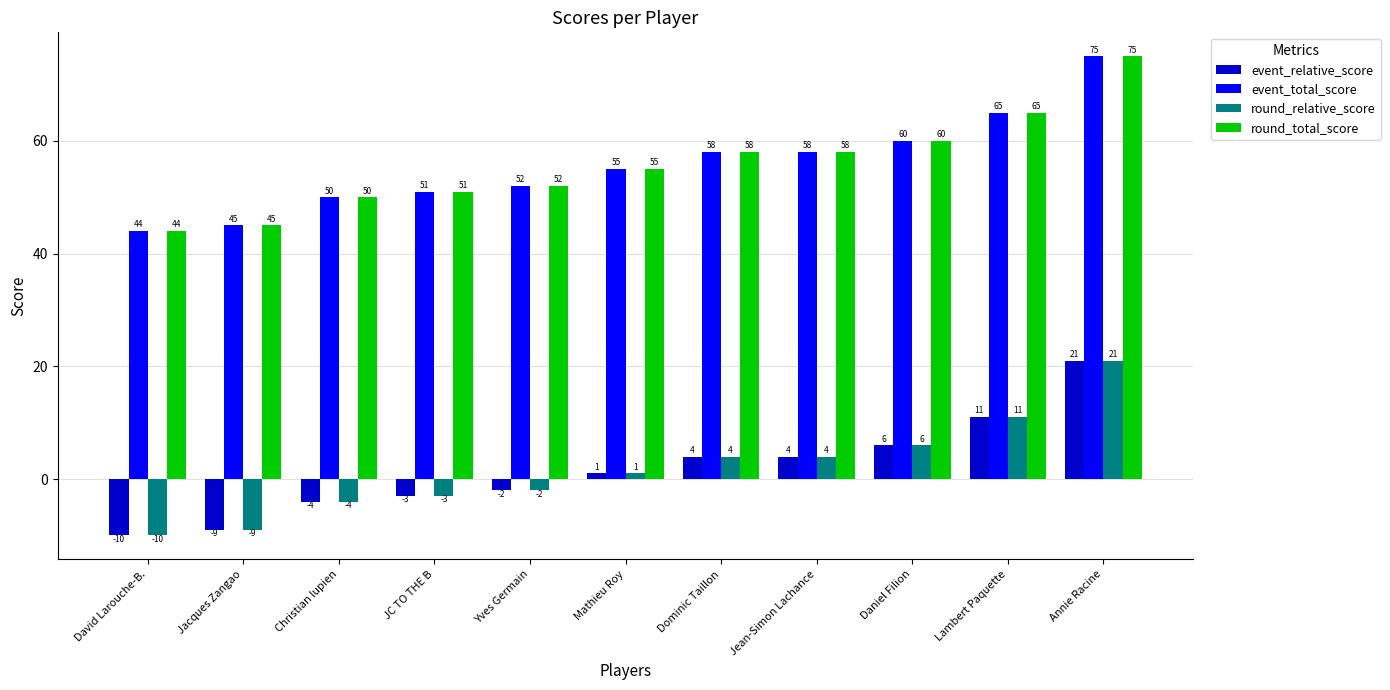

How many negative values does the event_relative_score series have?

5